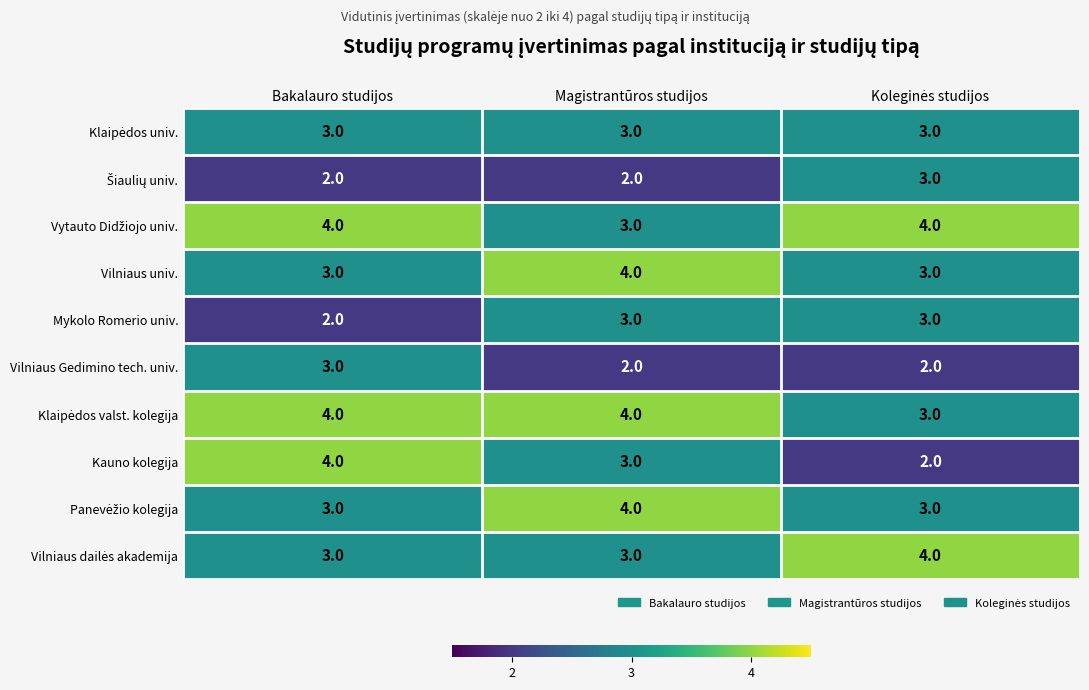

Which series has the widest spread of values?

Kauno kolegija